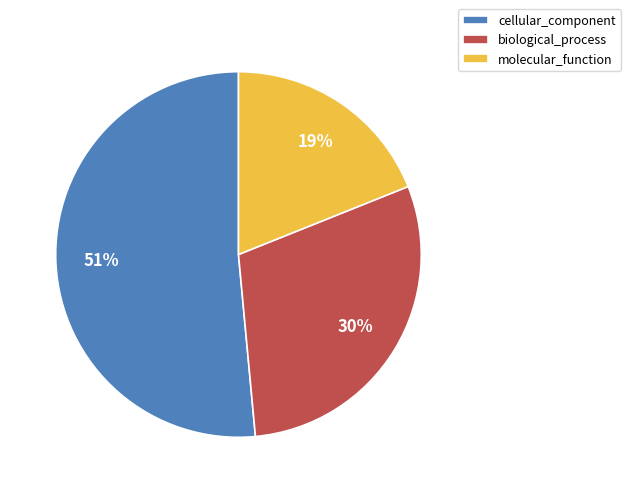

To the nearest percent, what is the combined percentage of biological_process and molecular_function?

49%